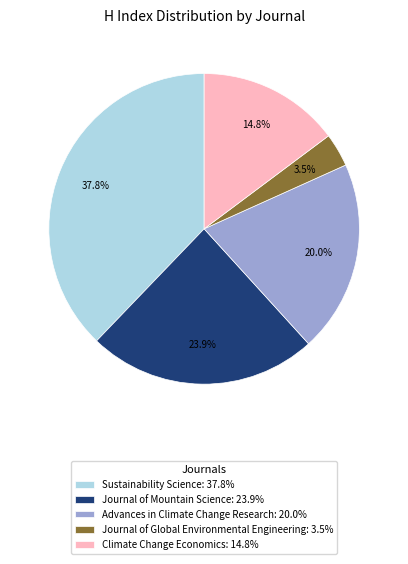

To the nearest percent, what portion does Sustainability Science represent?

38%